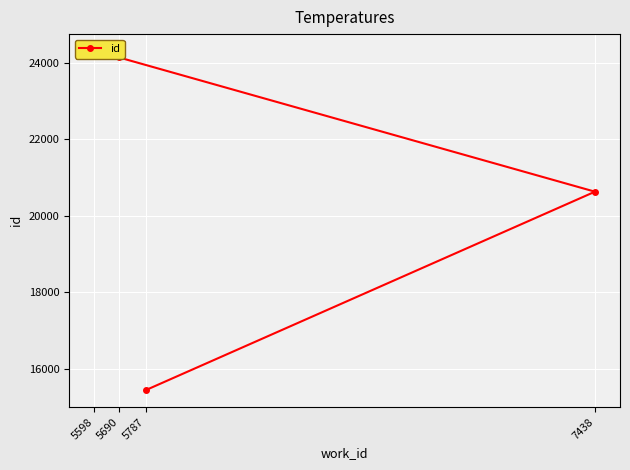

What value does the data have at 7438?

20630